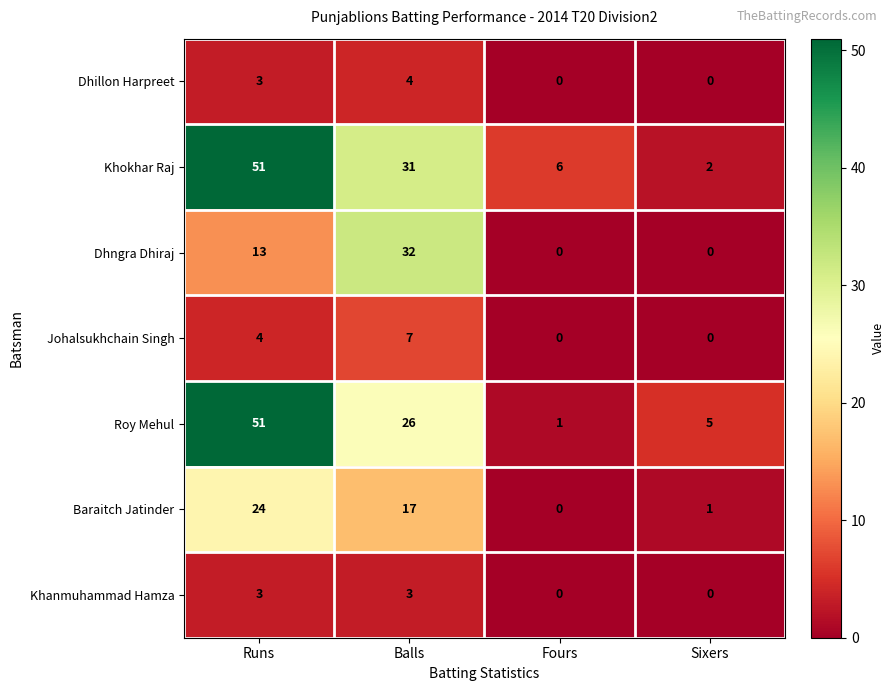

Where is Baraitch Jatinder nearest to the value 12?

Balls